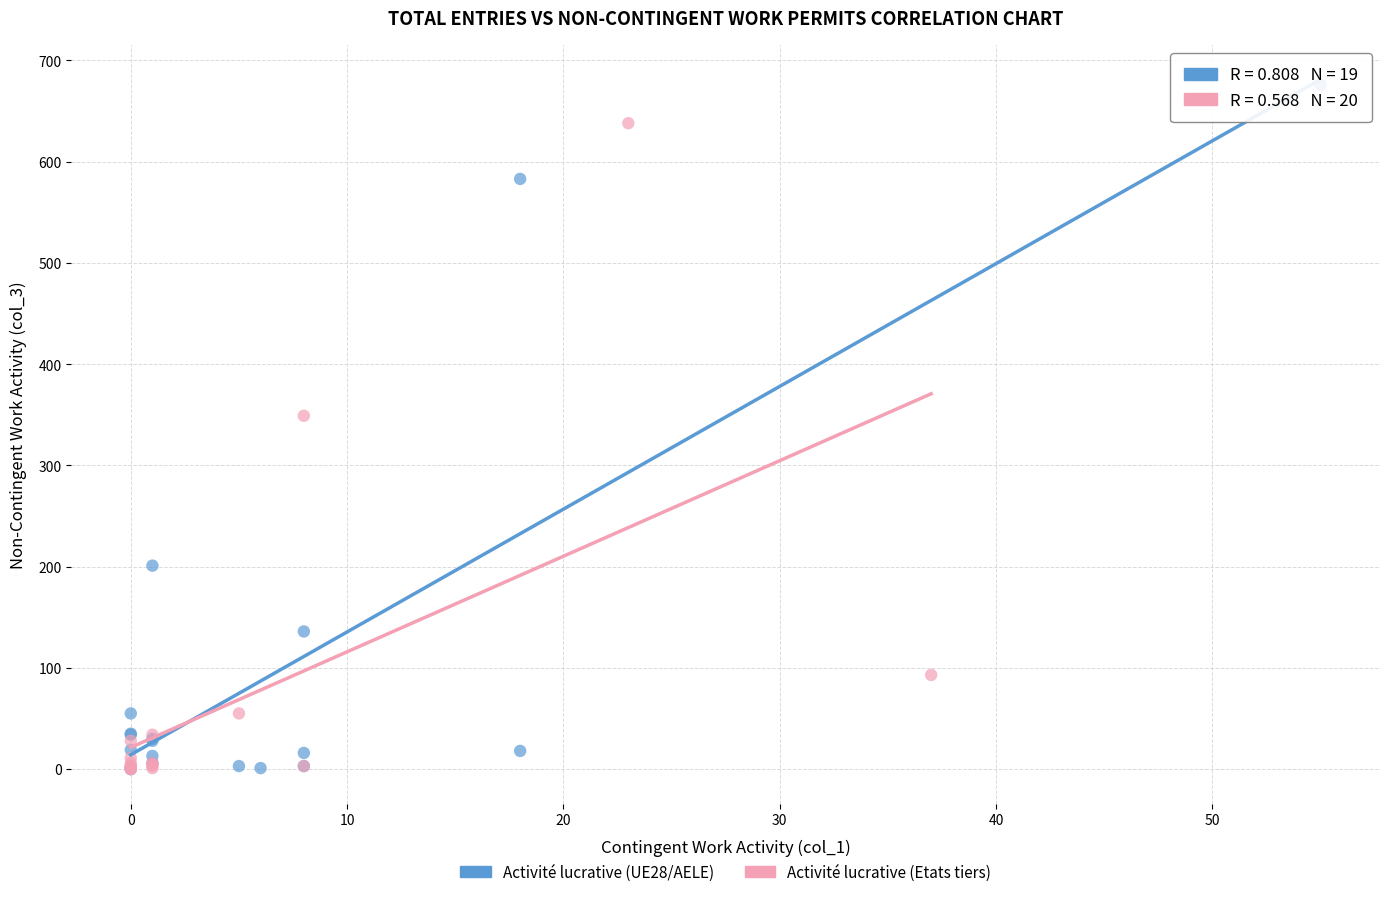

Which series has the largest Y range (max minus min)?

Activité lucrative (UE28/AELE)